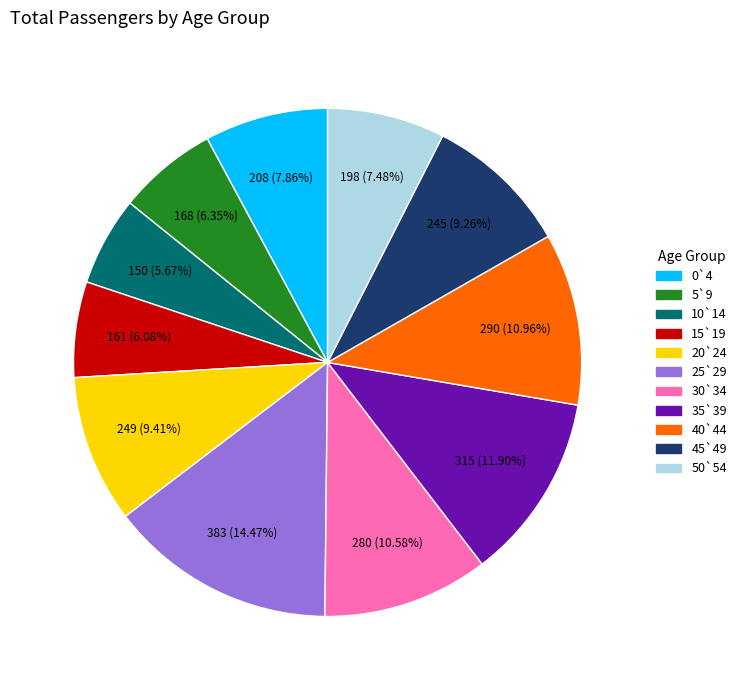

To the nearest percent, what is the difference between the 15`19 and 40`44 slice percentages?

5%